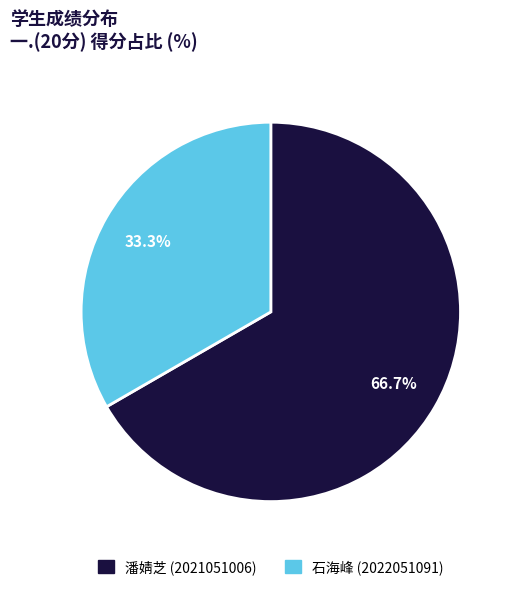

Which category has the biggest portion of the pie?

潘婧芝 (2021051006)